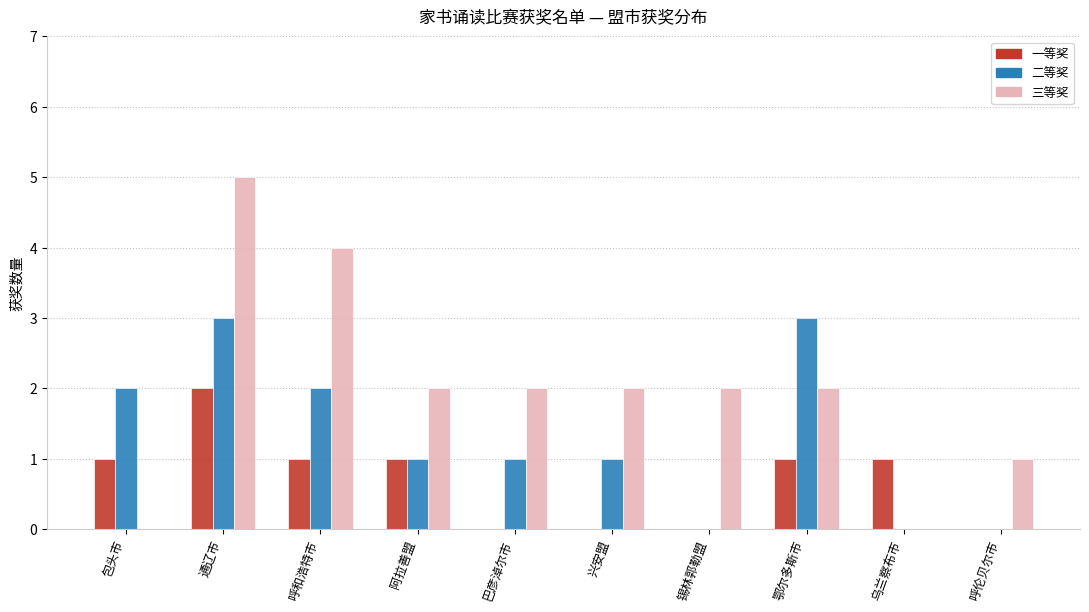

Which series changed the most between 呼和浩特市 and 呼伦贝尔市?

三等奖